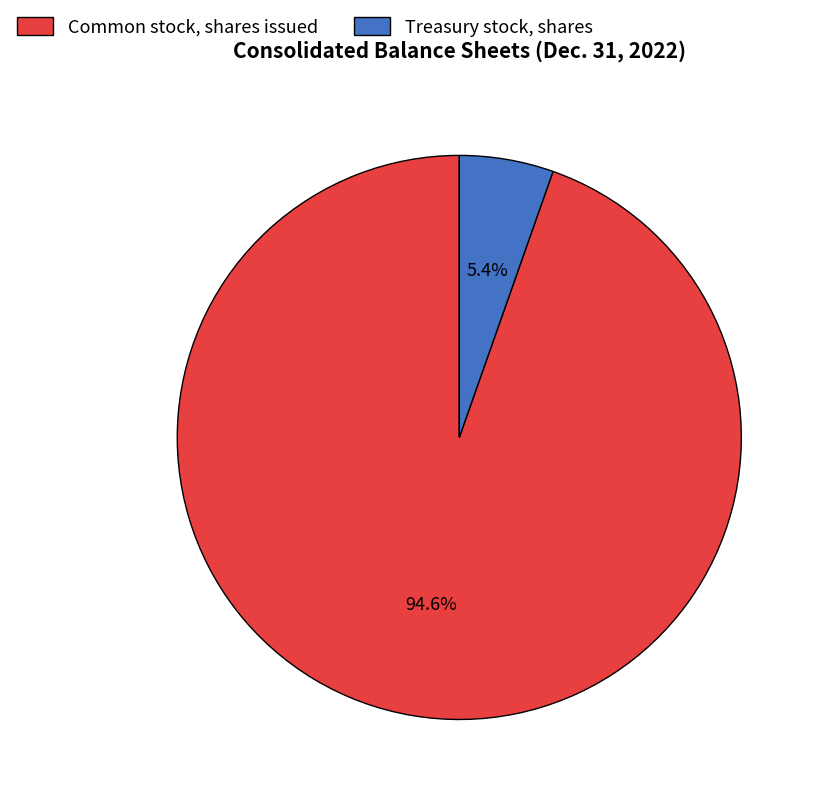

Which slice is the smallest?

Treasury stock, shares